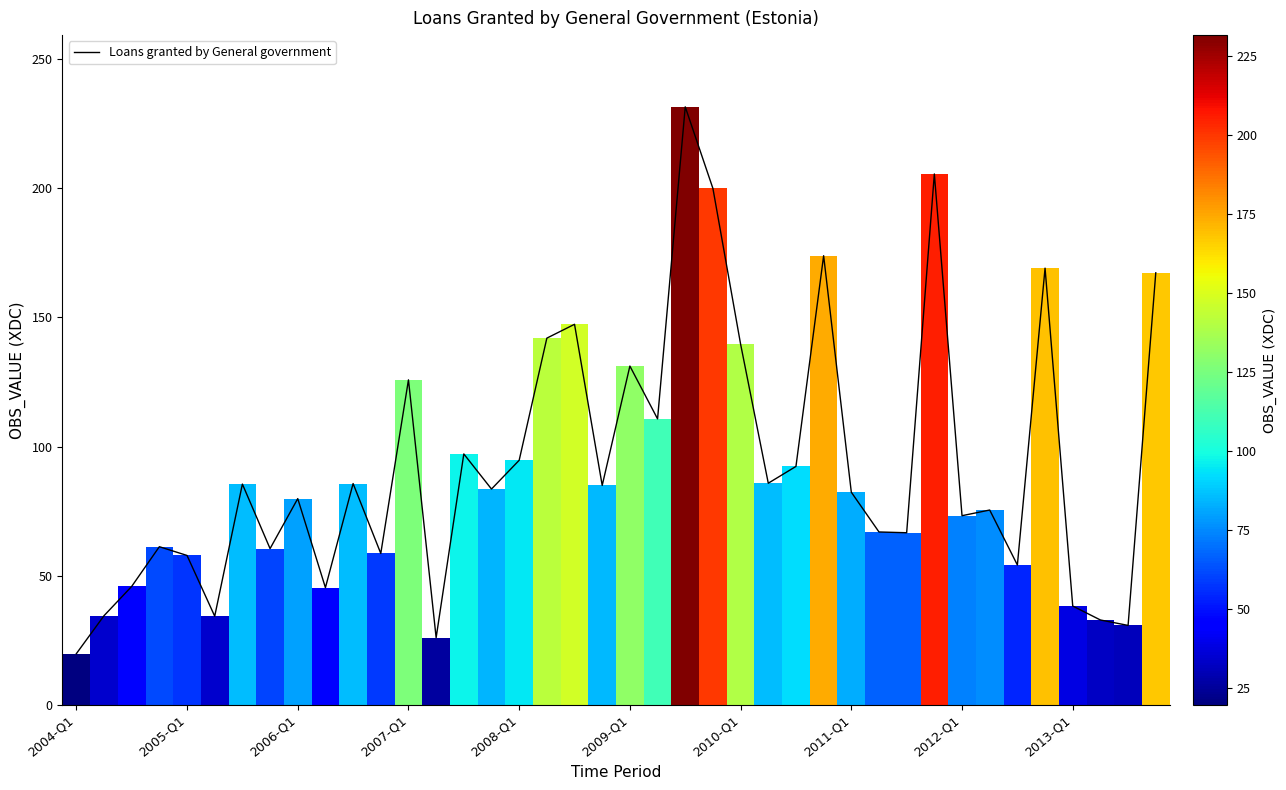

What is the difference between the second highest and second lowest values?

179.7